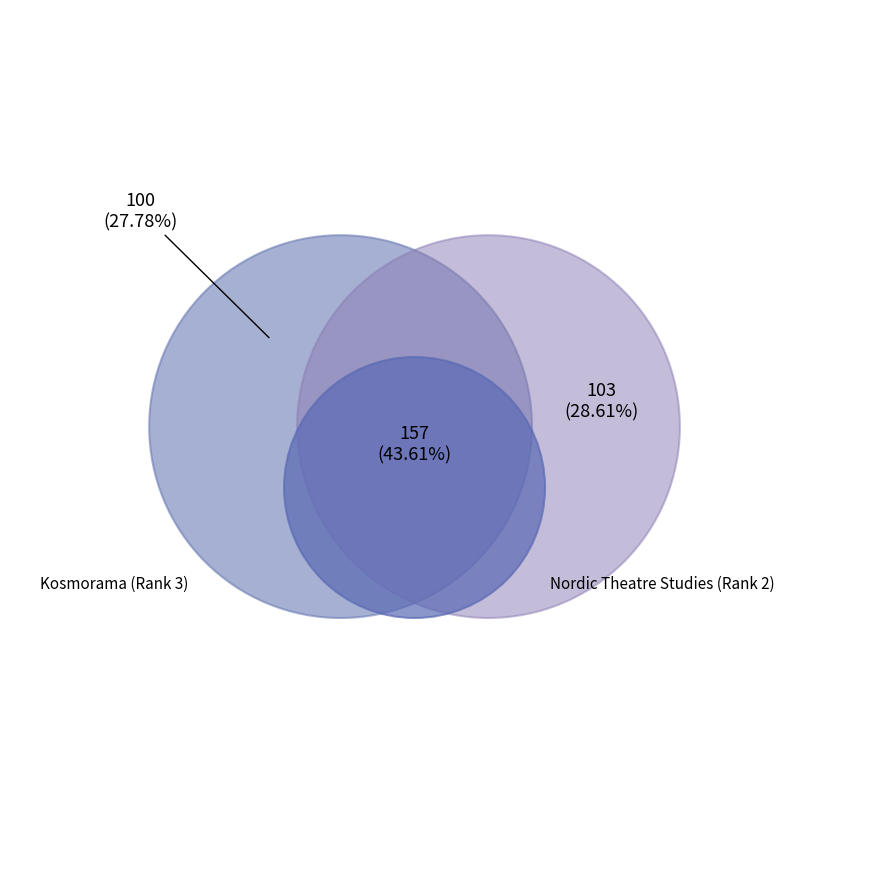

Do Kosmorama (Rank 3) and Nordic Theatre Studies (Rank 2) together represent more than half of the pie?

Yes